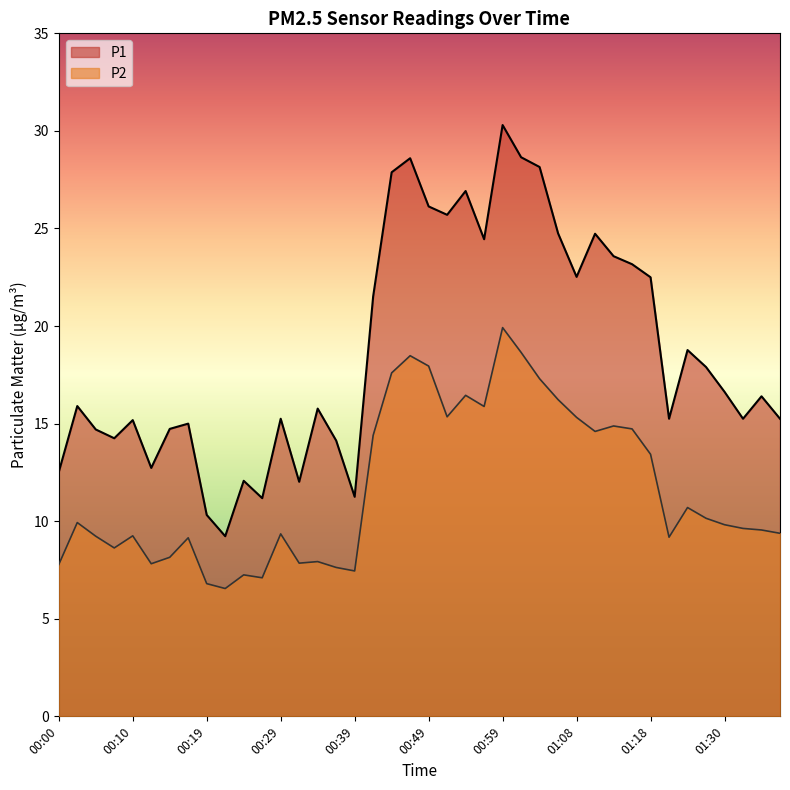

Which series has the largest total across all categories?

P1